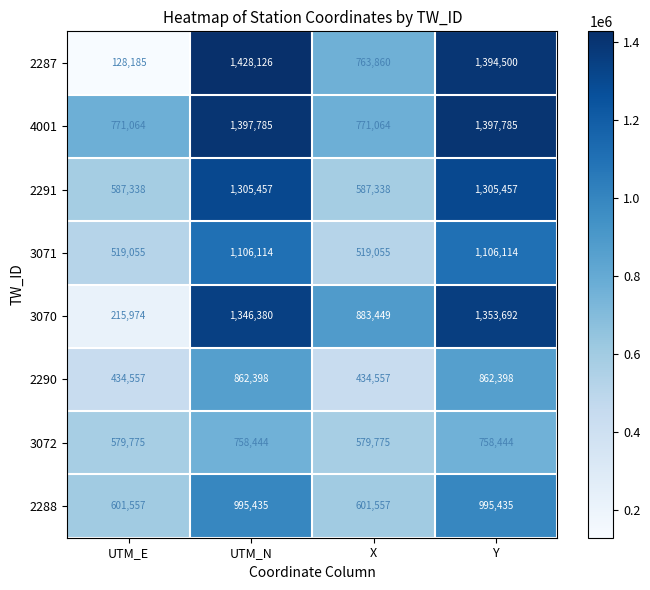

The 2291 series shows 2172190 at Y. True or false?

False